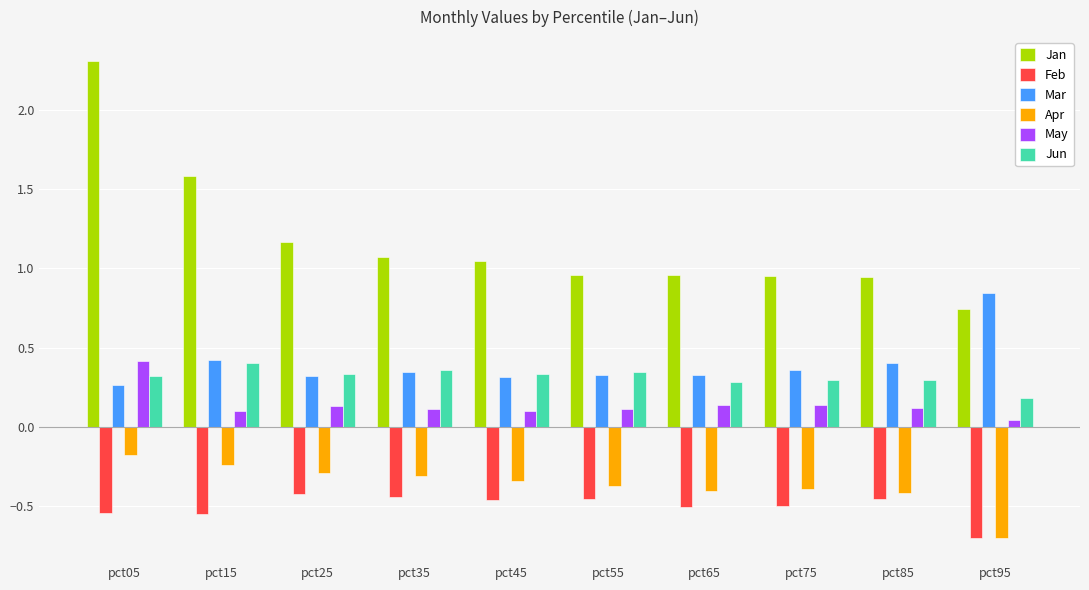

The Feb series shows -0.8 at pct05. True or false?

False